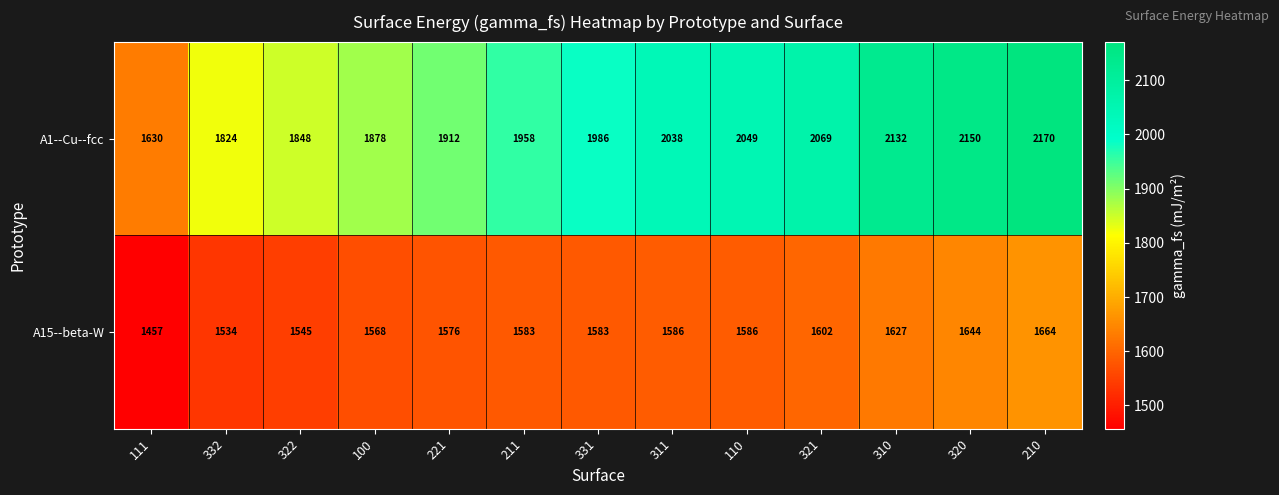

Is it true that A15--beta-W equals 1576 at 221?

True